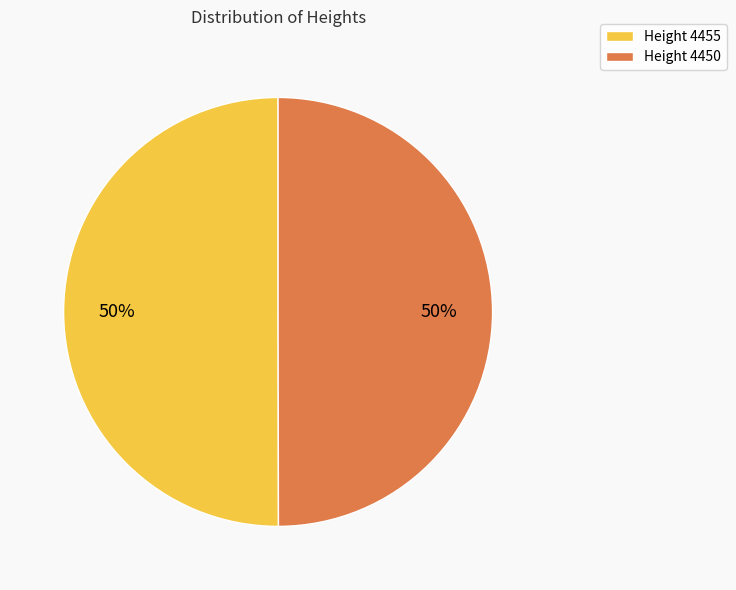

True or false: Height 4450 accounts for 50% of the total.

True